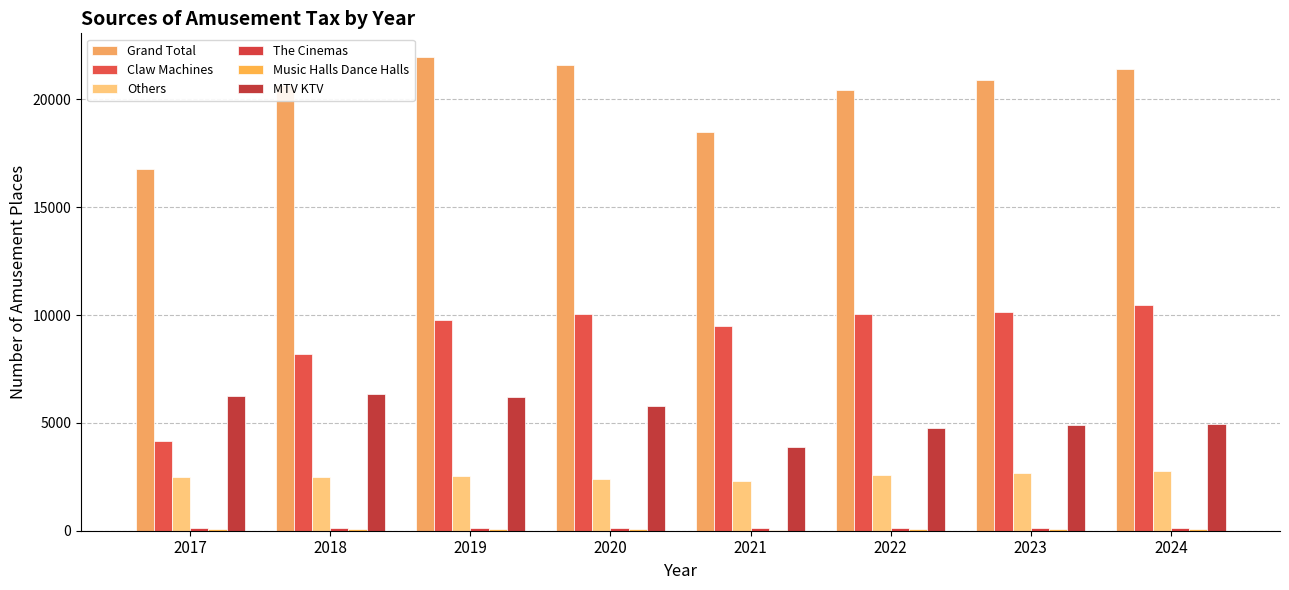

Reading left to right, extract all data points from this chart.

Grand Total: 16785	20651	21964	21600	18509	20451	20901	21429
Claw Machines: 4181	8213	9784	10038	9478	10032	10128	10480
Others: 2478	2476	2541	2413	2295	2582	2674	2750
The Cinemas: 148	143	145	137	135	128	132	123
Music Halls Dance Halls: 76	74	74	68	55	65	63	58
MTV KTV: 6229	6332	6212	5772	3864	4761	4911	4949